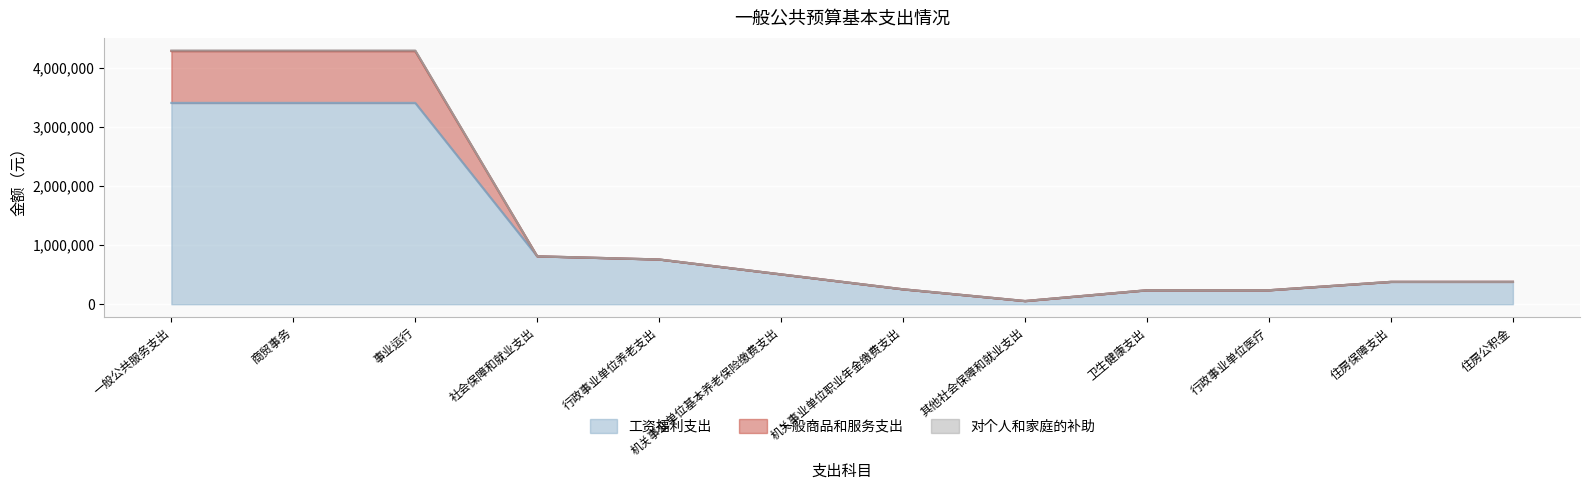

How many lines are shown in the chart?

3